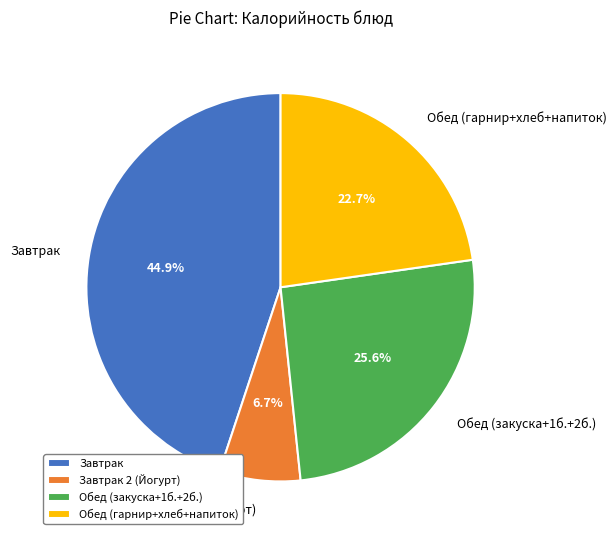

What is the smallest slice in the pie chart?

Завтрак 2 (Йогурт)